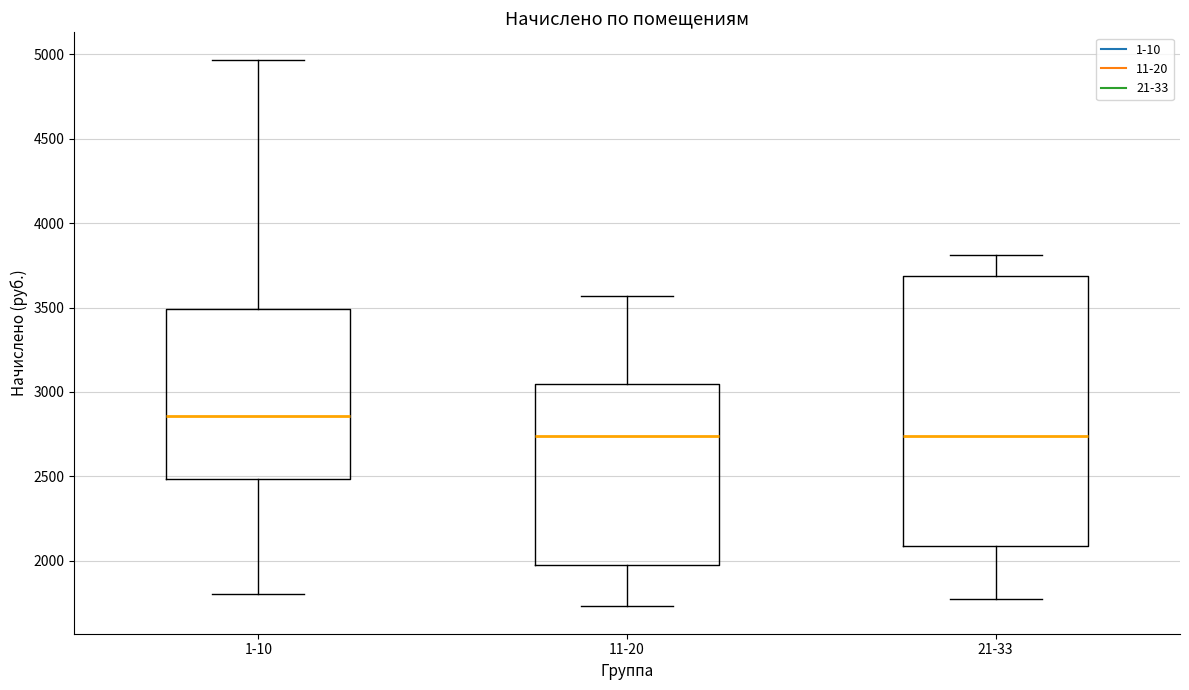

Where is the upper edge of the box for 1-10 on the y-axis? The values are not printed on the chart, so give them approximately, as read against the axis.

3500